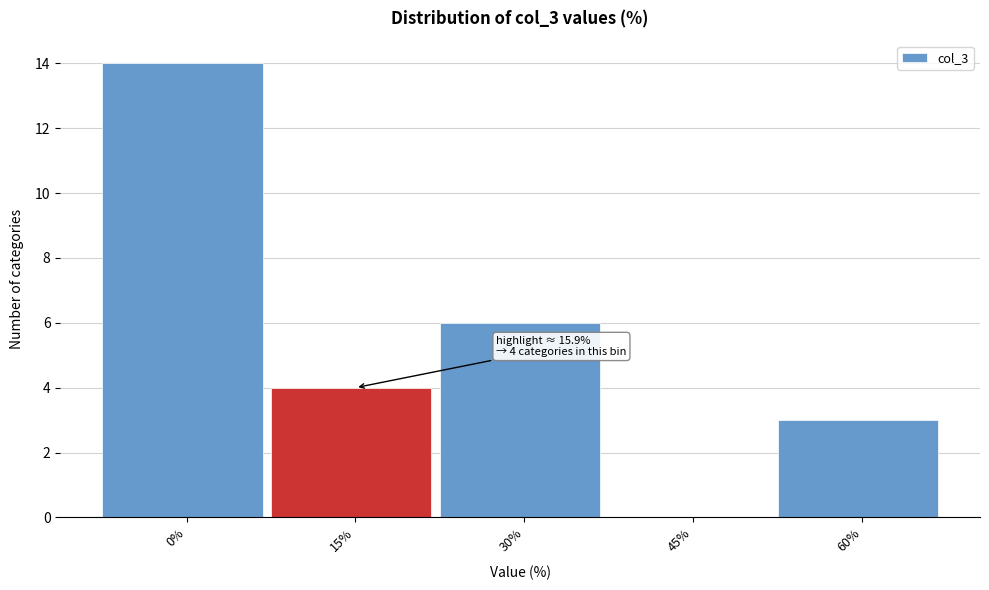

Reading left to right, extract all data points from this chart.

0%=14	15%=4	30%=6	45%=0	60%=3